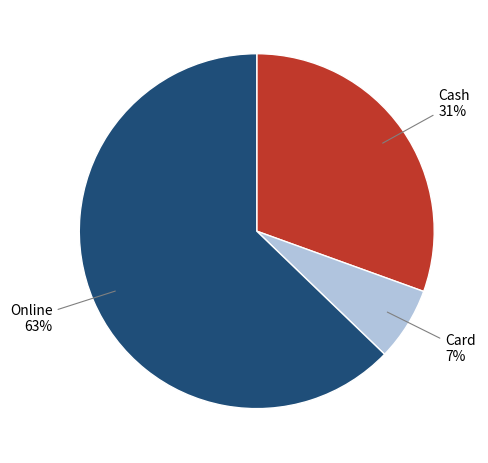

Is there any slice that represents more than half of the pie?

Yes